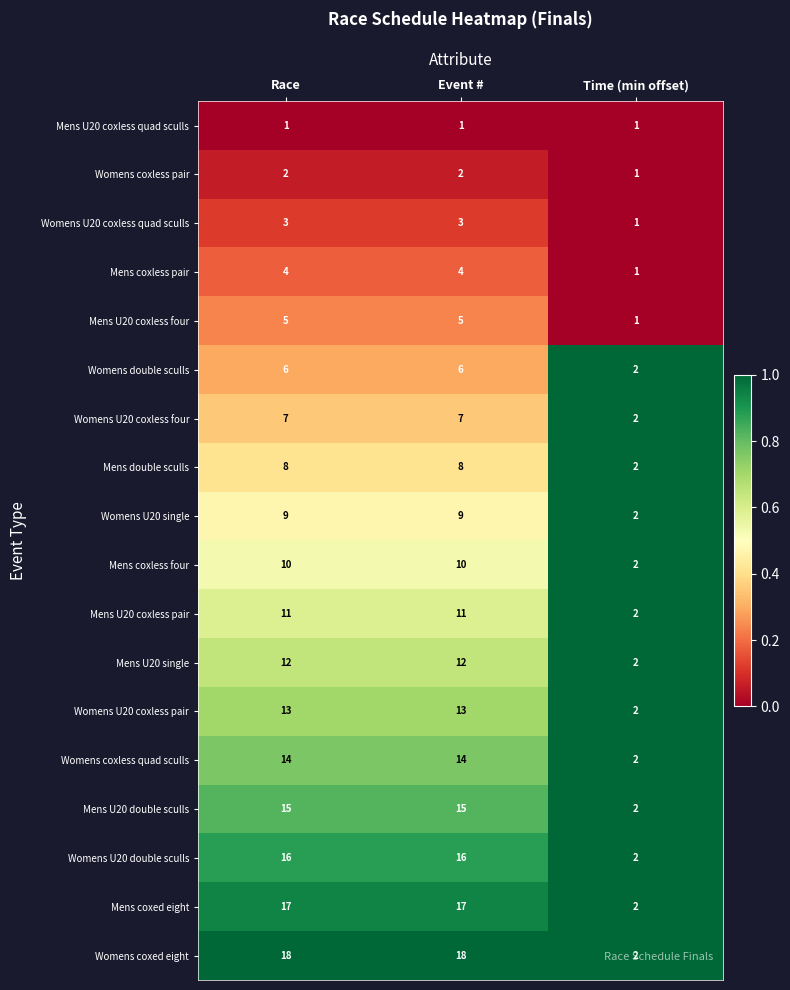

Is it true that Womens U20 coxless quad sculls equals 2 at Time (min offset)?

False